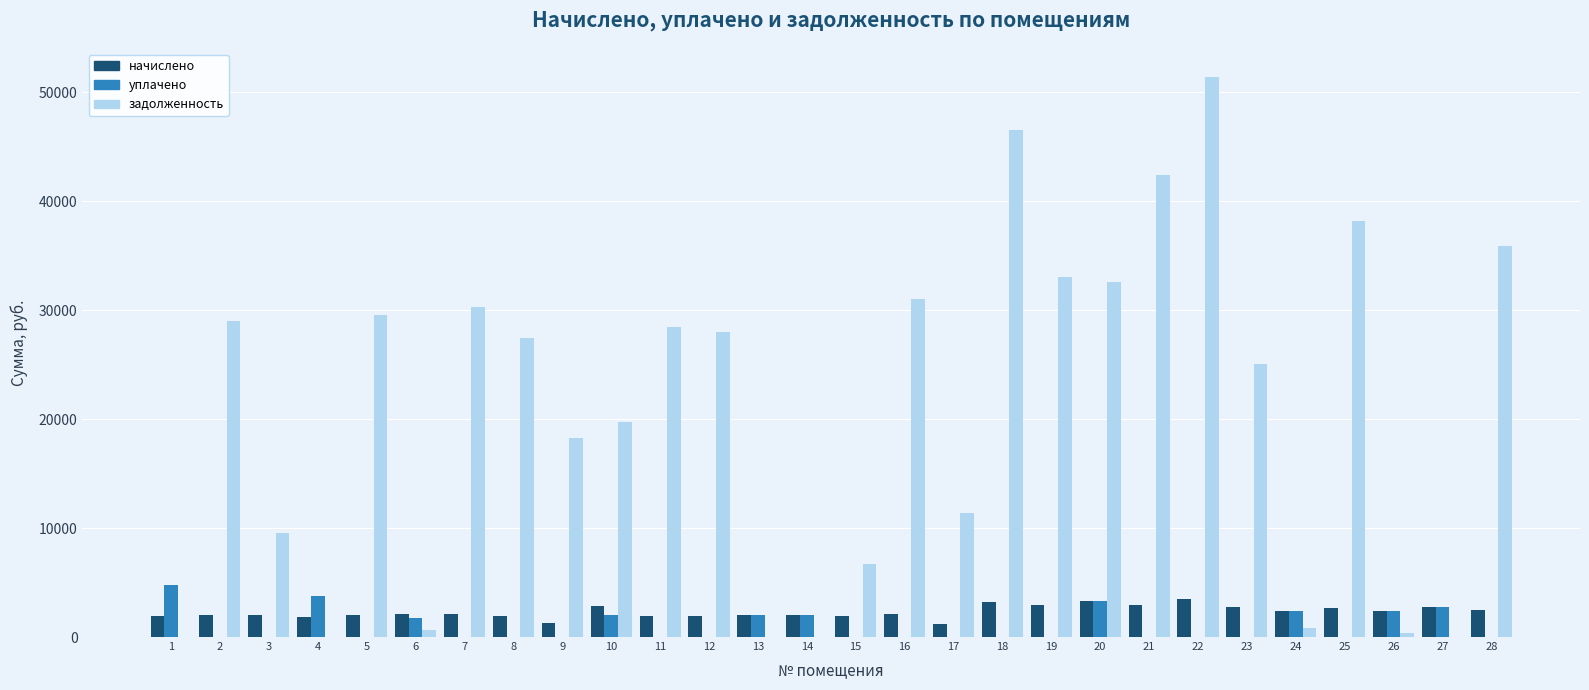

At which label does начислено first exceed 2102?

6